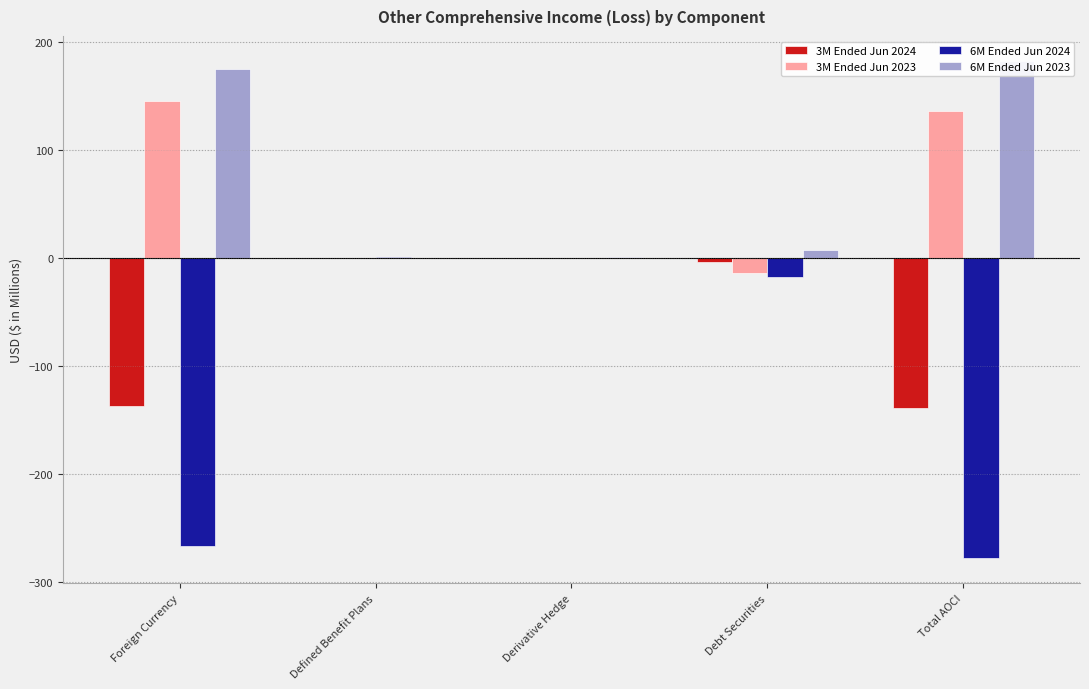

Reading left to right, transcribe all the data shown in this chart.

3M Ended Jun 2024: Foreign Currency=-136.5	Defined Benefit Plans=0.6	Derivative Hedge=0.0	Debt Securities=-3.4	Total AOCI=-138.5
3M Ended Jun 2023: Foreign Currency=146.0	Defined Benefit Plans=0.3	Derivative Hedge=0.5	Debt Securities=-13.8	Total AOCI=136.1
6M Ended Jun 2024: Foreign Currency=-266.2	Defined Benefit Plans=1.4	Derivative Hedge=0.0	Debt Securities=-16.7	Total AOCI=-277.7
6M Ended Jun 2023: Foreign Currency=175.4	Defined Benefit Plans=0.7	Derivative Hedge=1.0	Debt Securities=7.7	Total AOCI=183.0